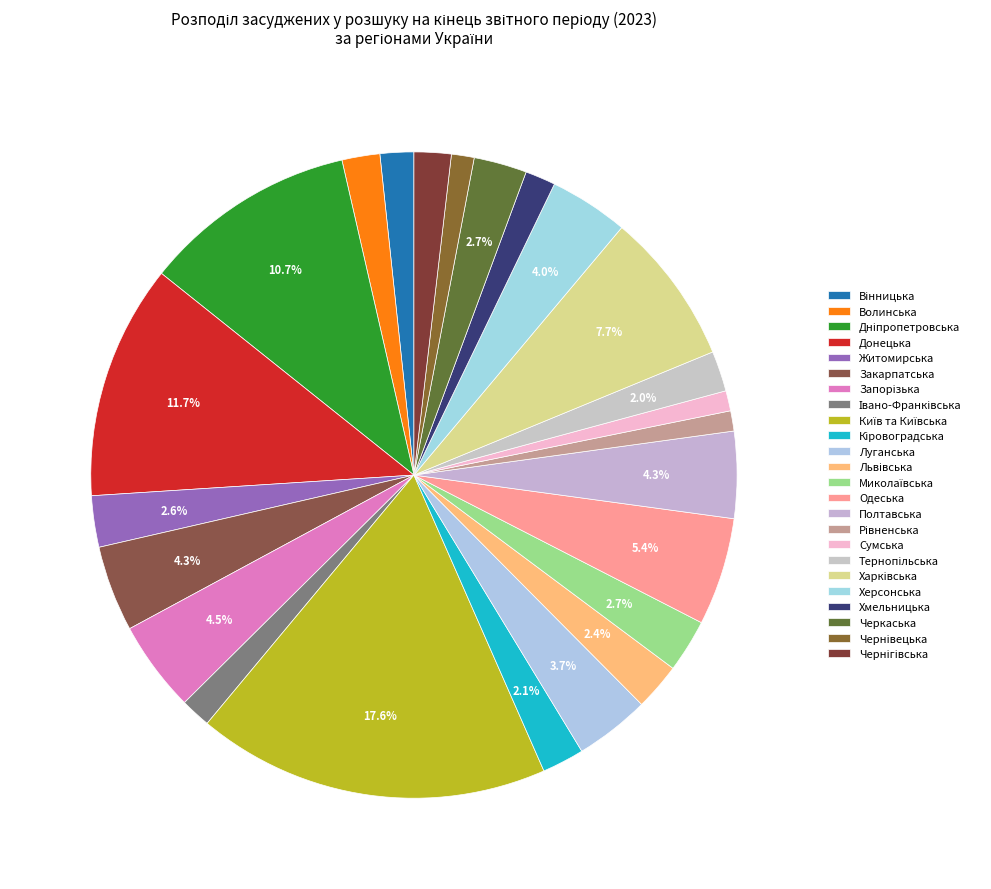

Rank the categories by value from highest to lowest.

Київ та Київська, Донецька, Дніпропетровська, Харківська, Одеська, Запорізька, Полтавська, Закарпатська, Херсонська, Луганська, Миколаївська, Черкаська, Житомирська, Львівська, Кіровоградська, Тернопільська, Волинська, Чернігівська, Вінницька, Івано-Франківська, Хмельницька, Чернівецька, Рівненська, Сумська